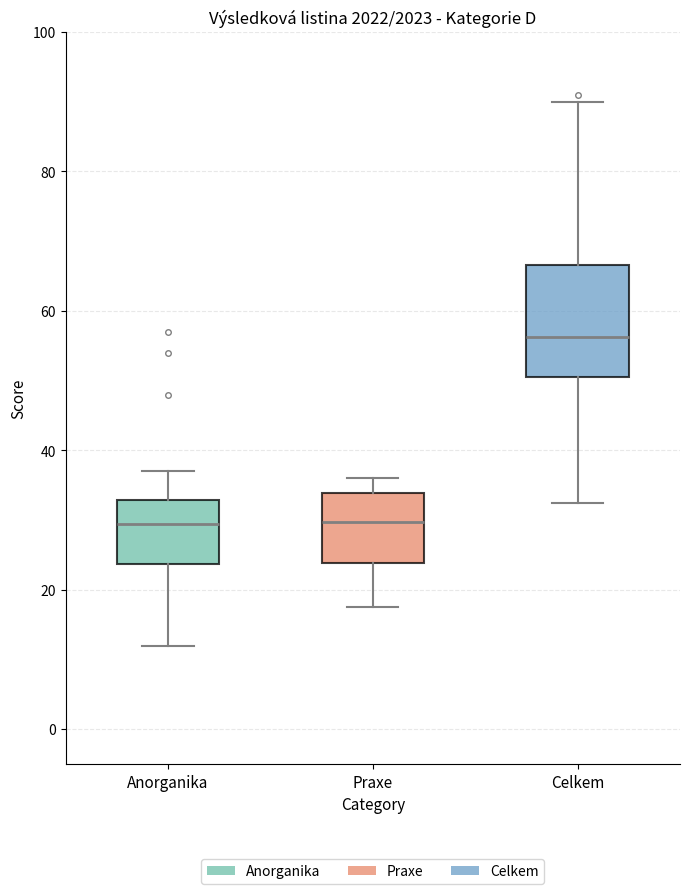

Comparing the boxes themselves (not the whiskers), which one is the tallest?

Celkem